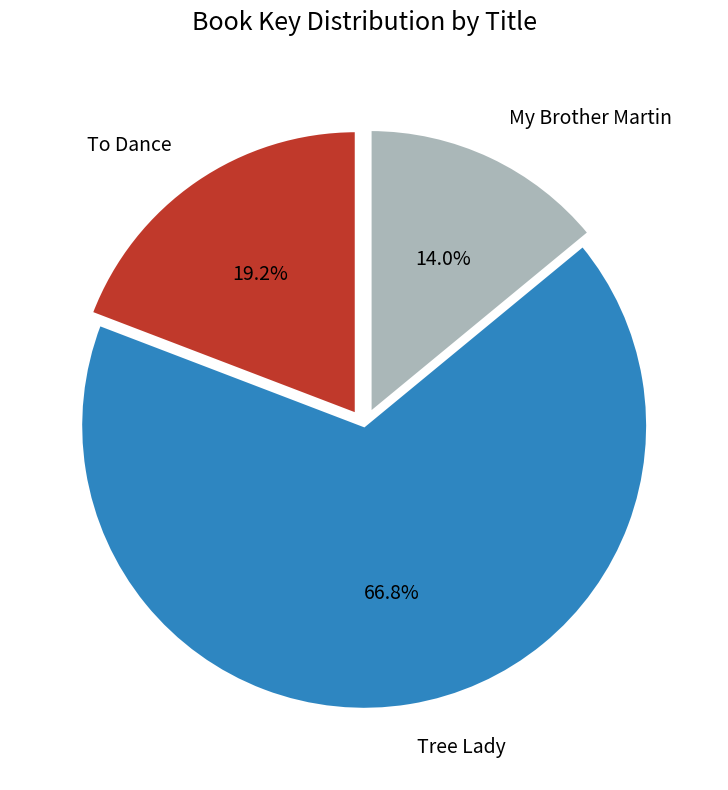

What percentage do Tree Lady and To Dance together represent?

86.0%